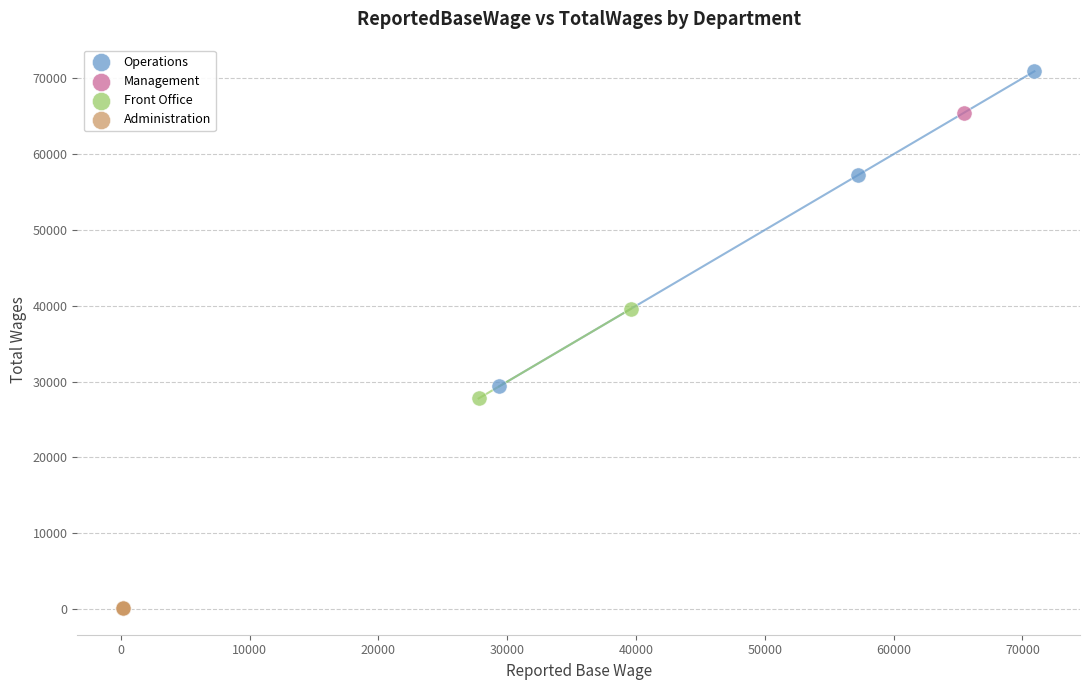

What are all the series names shown in the legend?

Operations, Management, Front Office, Administration